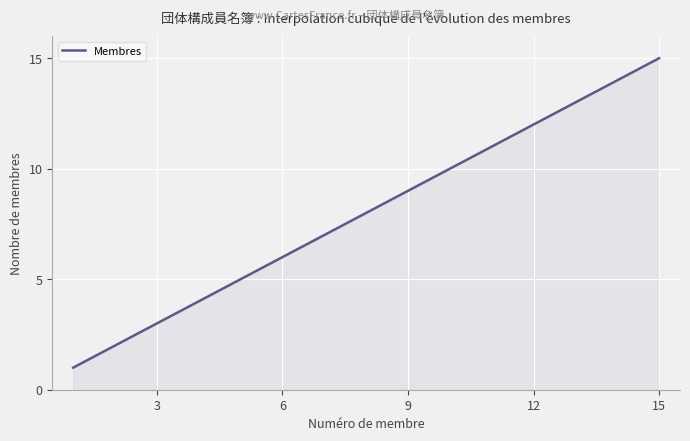

What is the maximum value shown in the chart?

15.0